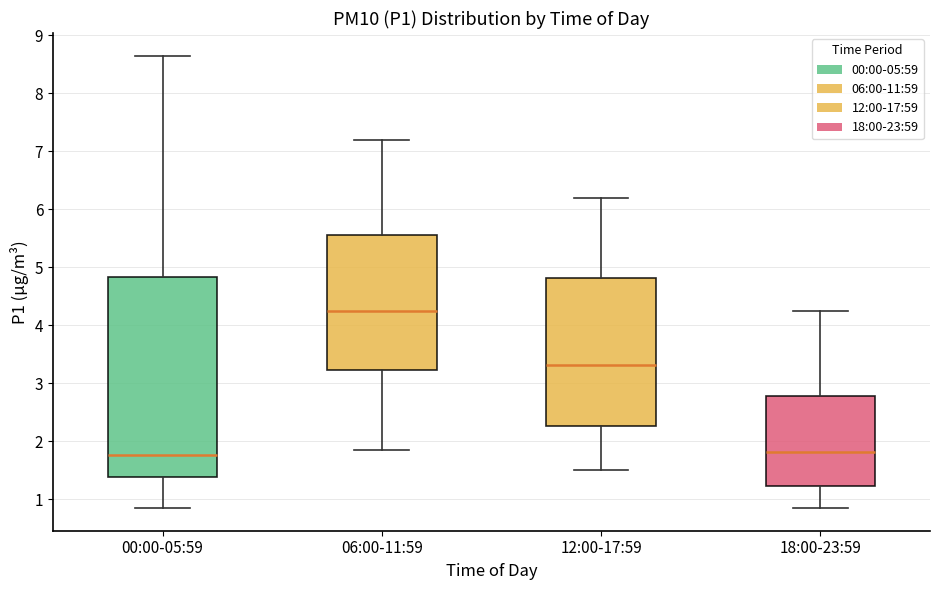

Reading left to right, transcribe this box plot: for each box, give where its median line is, the range the box spans, and where its two whiskers end, as read against the y-axis. The values are not printed on the chart, so give them approximately, as read against the axis.

00:00-05:59: median 1.8, box 1.4 to 4.8, whiskers 0.9 to 8.7
06:00-11:59: median 4.3, box 3.2 to 5.6, whiskers 1.9 to 7.2
12:00-17:59: median 3.3, box 2.3 to 4.8, whiskers 1.5 to 6.2
18:00-23:59: median 1.8, box 1.2 to 2.8, whiskers 0.9 to 4.3